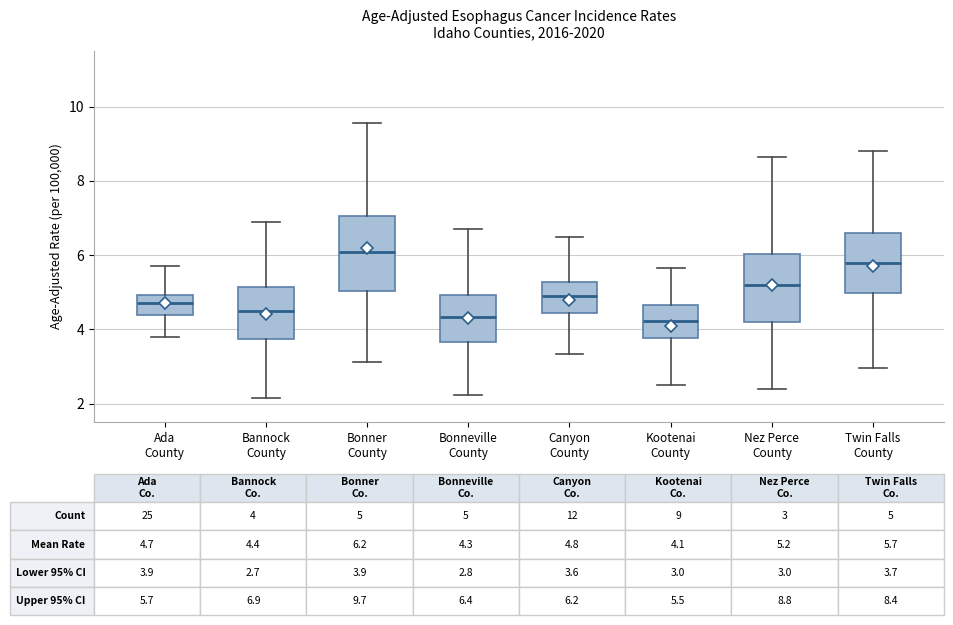

Which box has the highest median line?

Bonner County